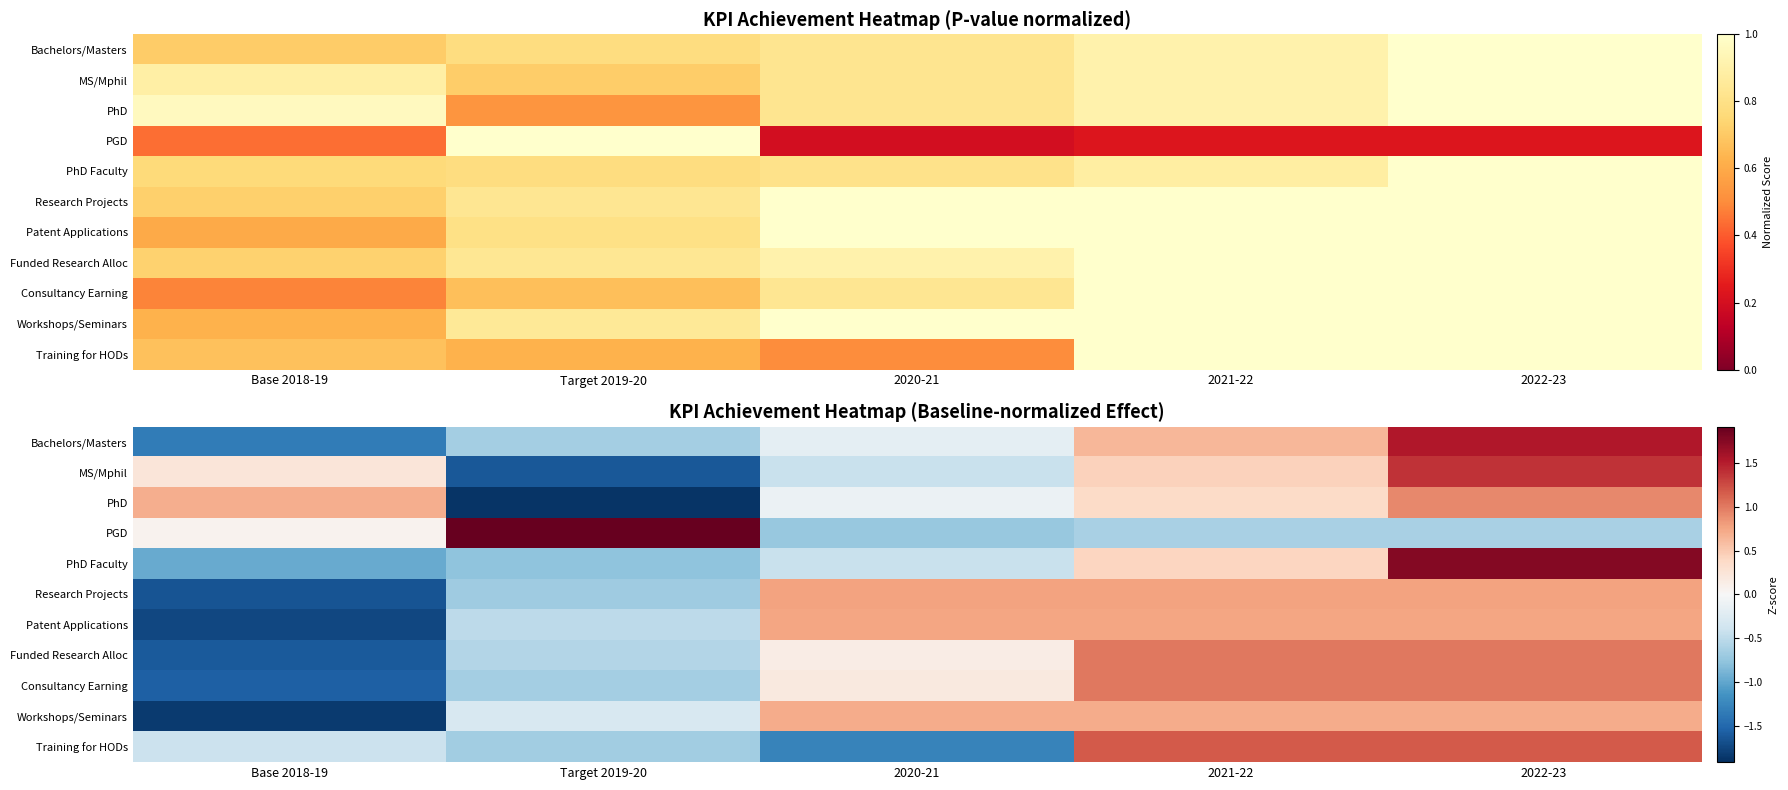

Rank the series by their maximum value, from lowest to highest.

Workshops/Seminars, Patent Applications, Research Projects, PhD, Funded Research Alloc, Consultancy Earning, Training for HODs, MS/Mphil, Bachelors/Masters, PhD Faculty, PGD